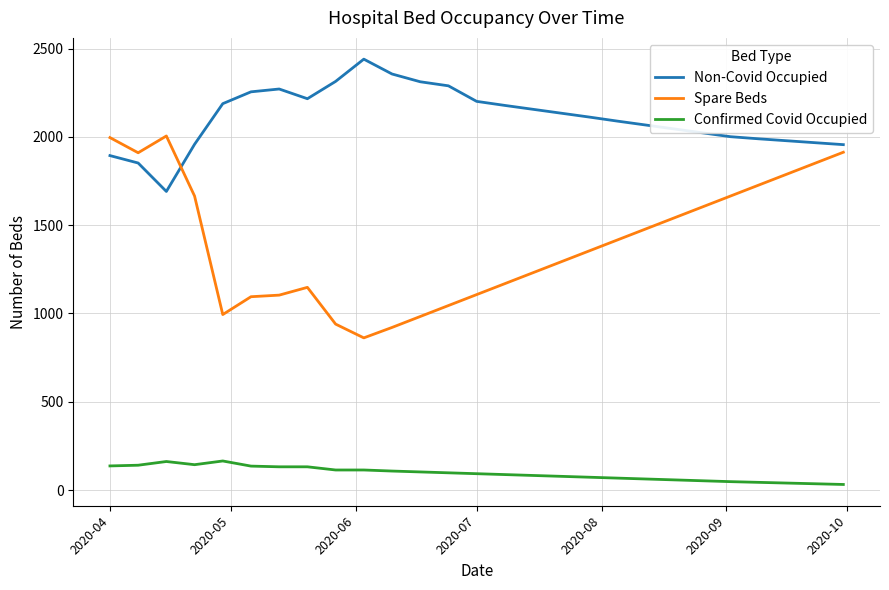

Rank the series by their maximum value, from lowest to highest.

Confirmed Covid Occupied, Spare Beds, Non-Covid Occupied